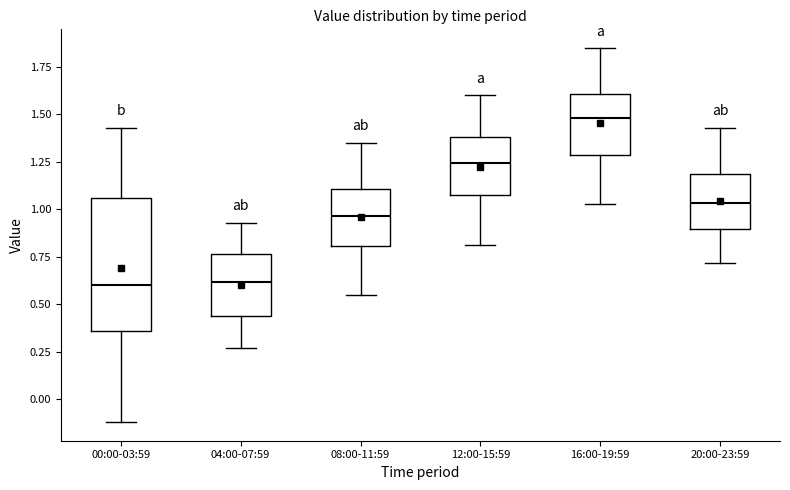

Comparing the boxes themselves (not the whiskers), which one is the tallest?

00:00-03:59